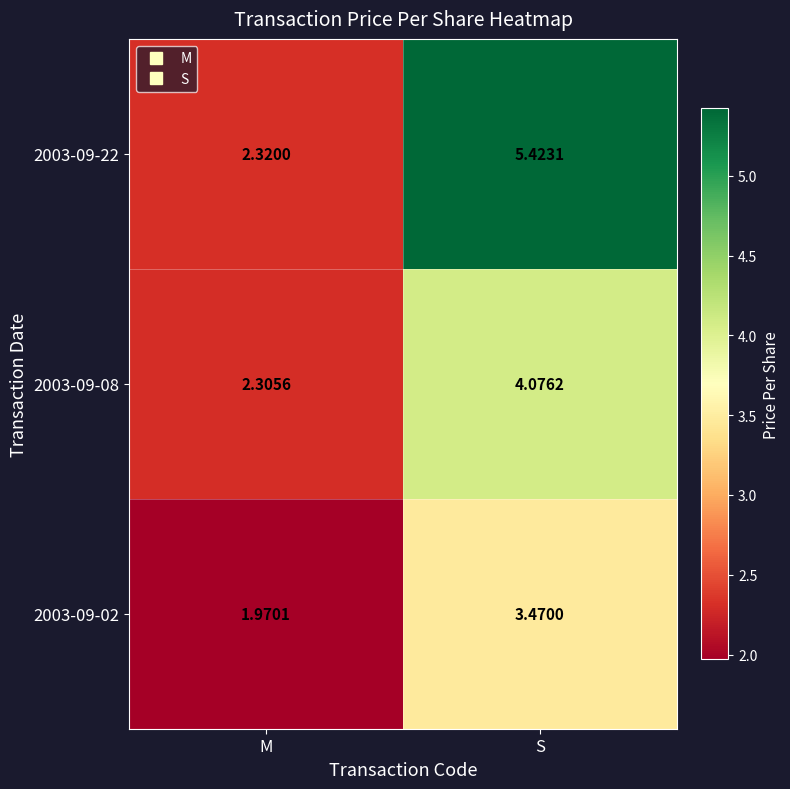

Is the value of 2003-09-08 at M greater than the value of 2003-09-02 at M?

Yes